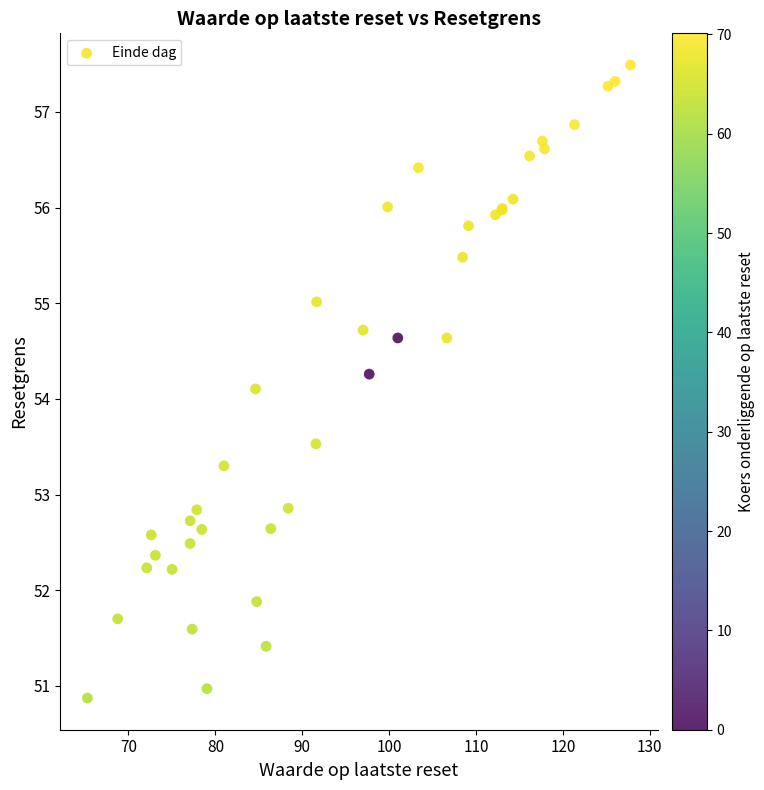

What Y value in the scatter plot is closest to 54?

54.1